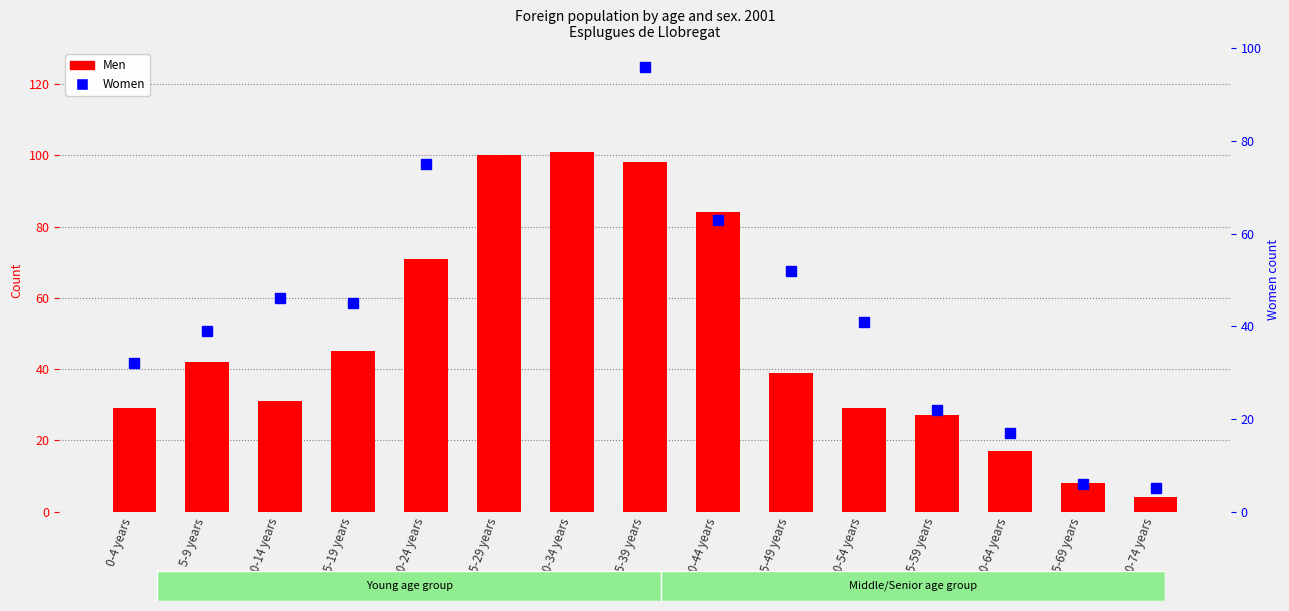

How many categories are shown in the chart?

15